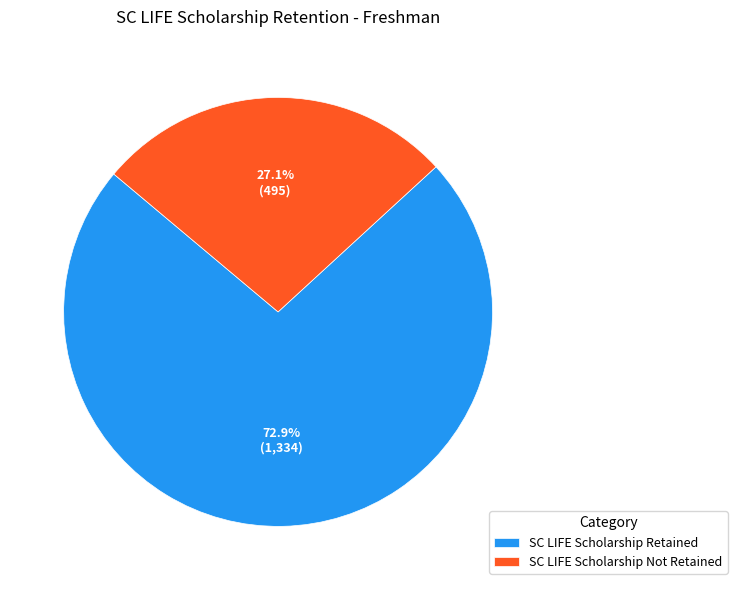

Count the number of slices in the pie.

2